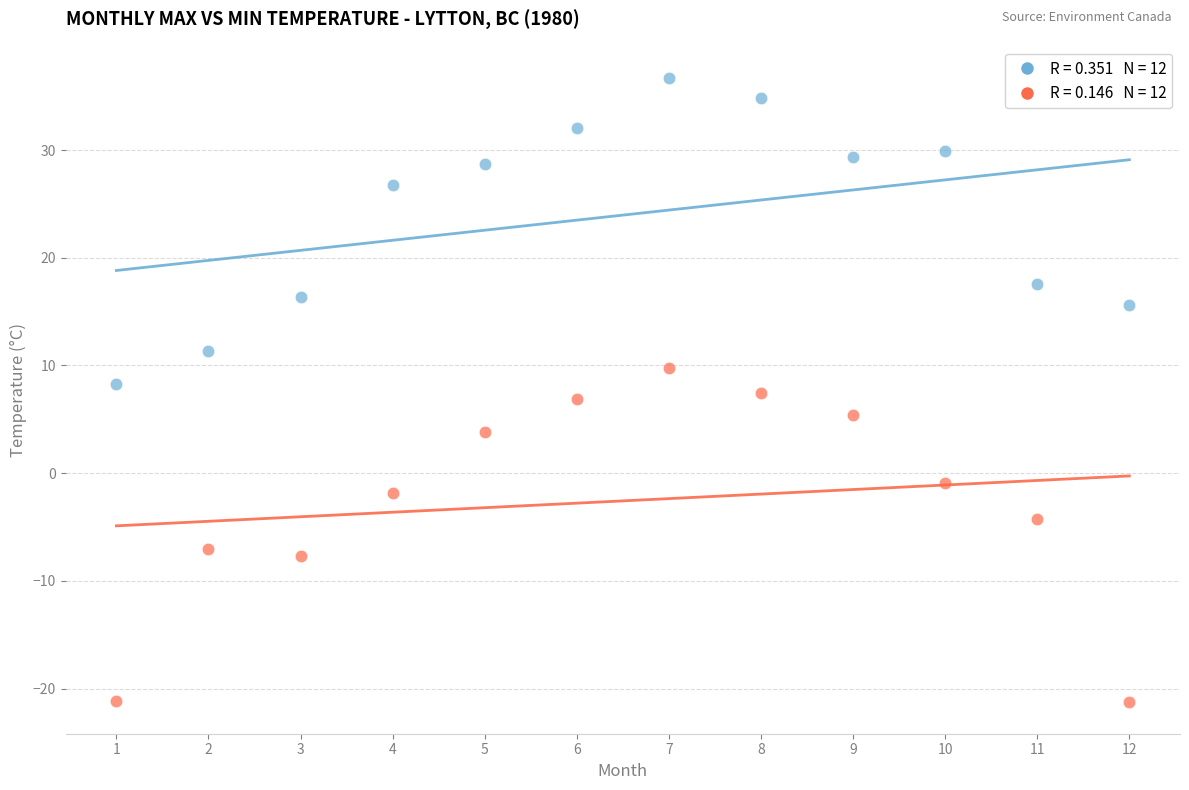

Across all data points, what is the range of X values (max minus min)?

11.0